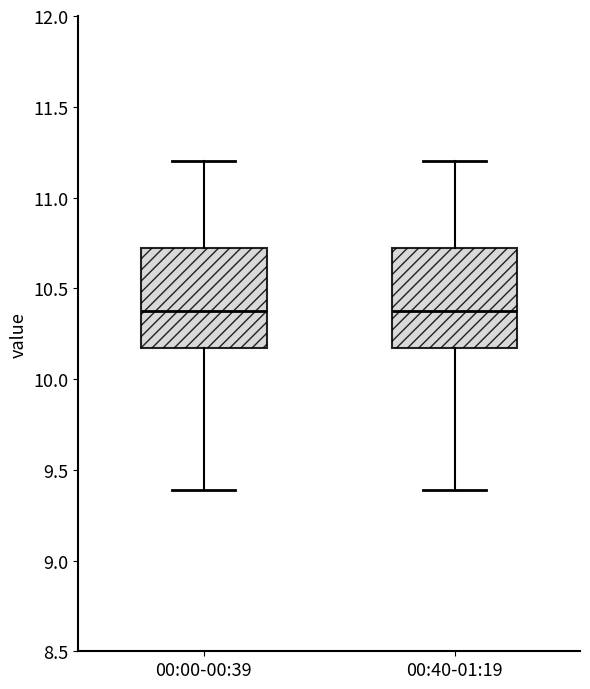

Reading left to right, read every box against the y-axis: the position of its median line, the range the box covers, and the ends of its whiskers. The values are not printed on the chart, so give them approximately, as read against the axis.

00:00-00:39: median 10.40, box 10.15 to 10.70, whiskers 9.40 to 11.20
00:40-01:19: median 10.40, box 10.15 to 10.70, whiskers 9.40 to 11.20